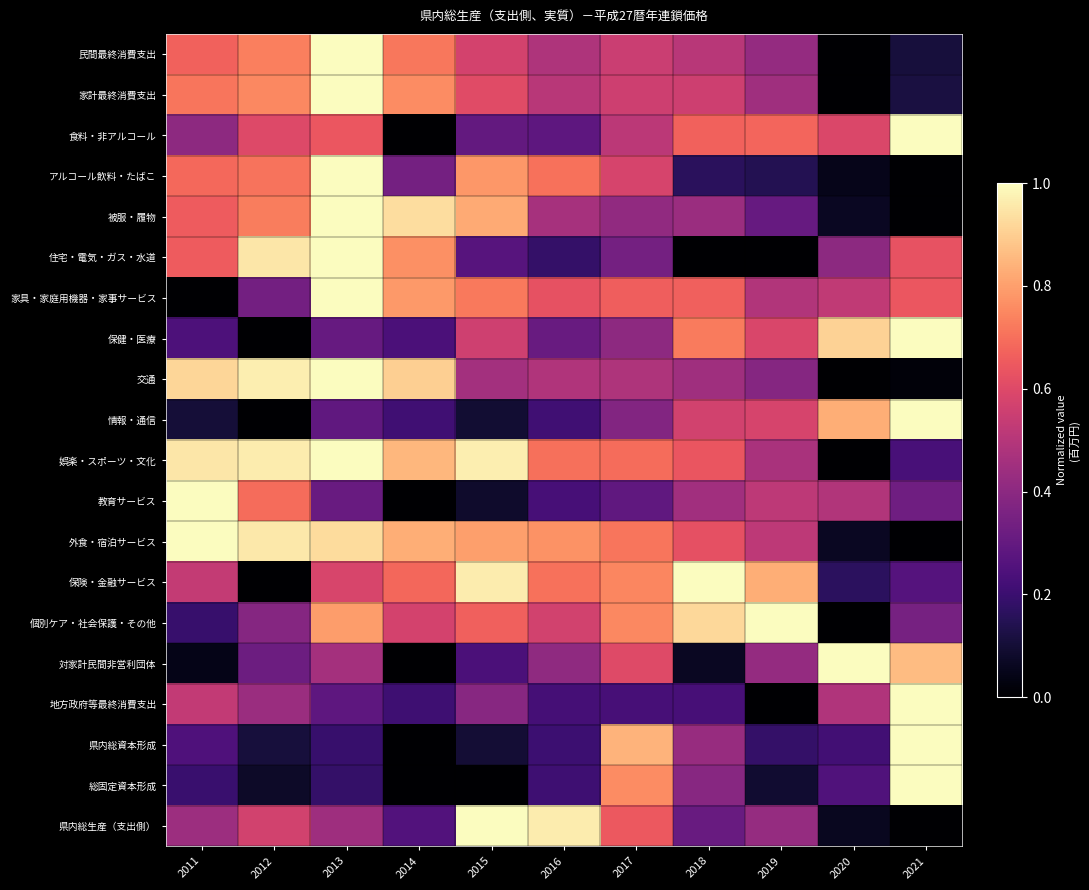

Rank the series by their maximum value, from lowest to highest.

教育サービス, 保健・医療, アルコール飲料・たばこ, 保険・金融サービス, 対家計民間非営利団体, 住宅・電気・ガス・水道, 食料・非アルコール, 娯楽・スポーツ・文化, 個別ケア・社会保護・その他, 家具・家庭用機器・家事サービス, 被服・履物, 情報・通信, 地方政府等最終消費支出, 外食・宿泊サービス, 交通, 県内総生産（支出側）, 民間最終消費支出, 家計最終消費支出, 県内総資本形成, 総固定資本形成